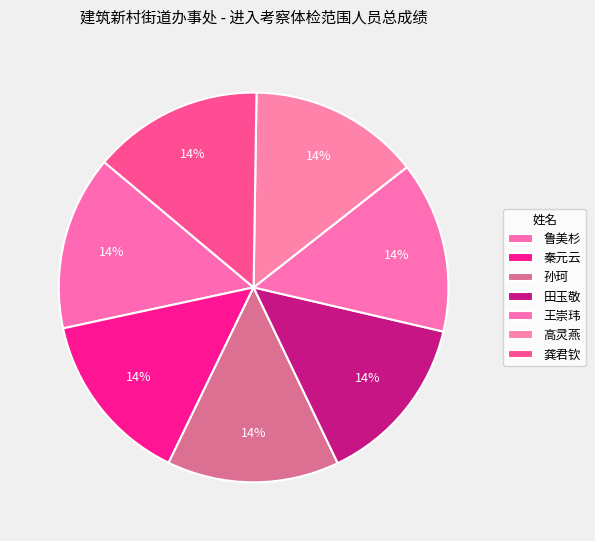

Does any single category account for the majority?

No